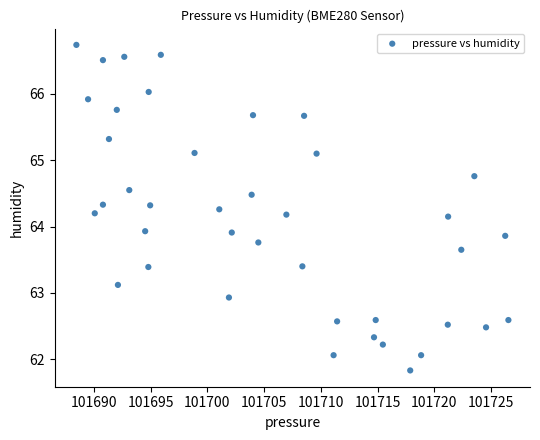

What is the range of Y values (max minus min)?

4.9